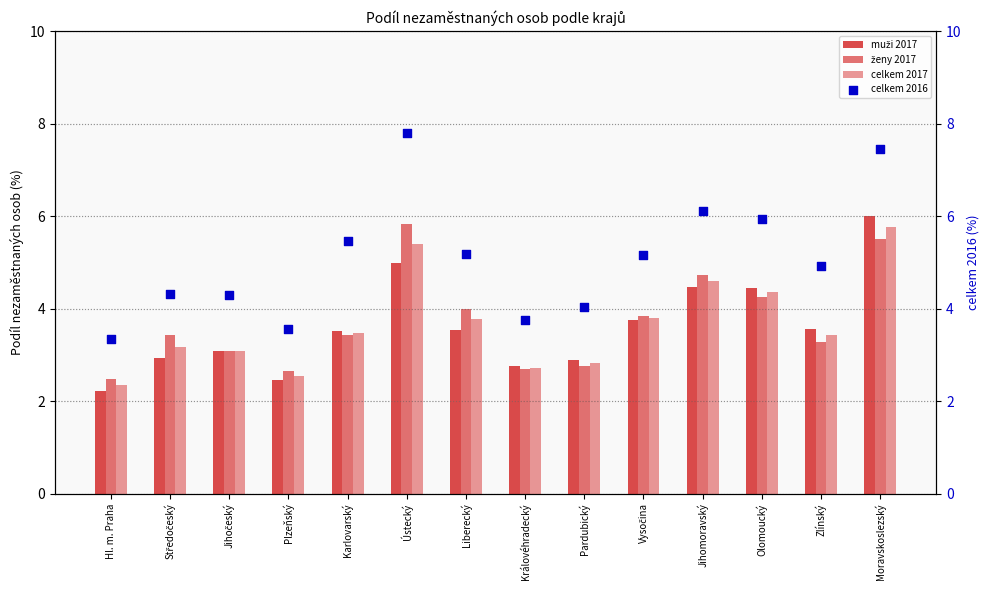

At which category is the sum across all series the highest?

Moravskoslezský